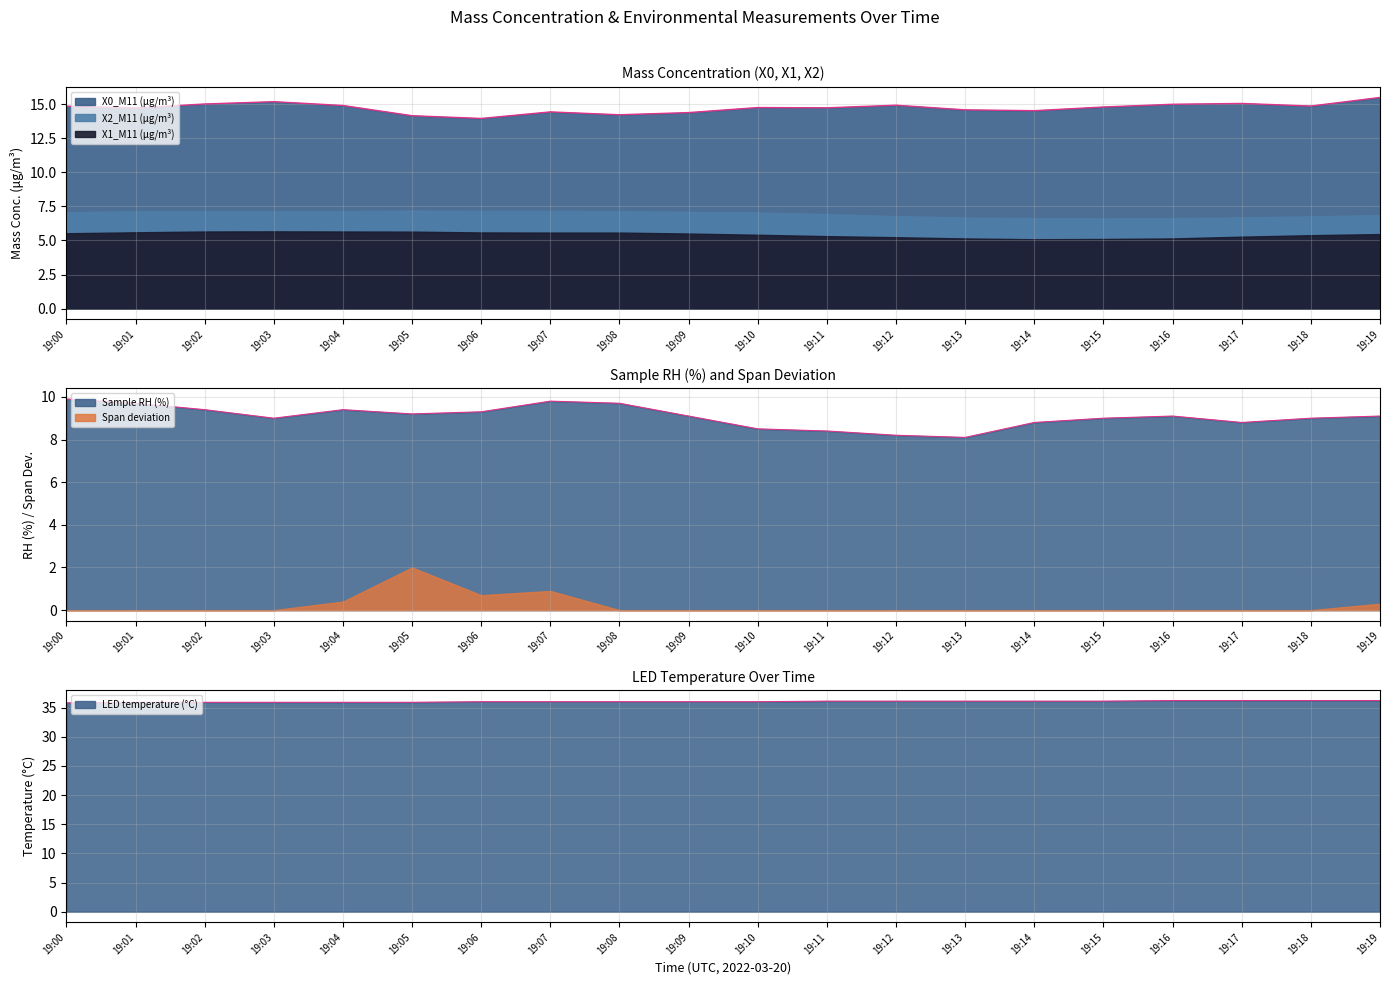

How many lines are shown in the chart?

3